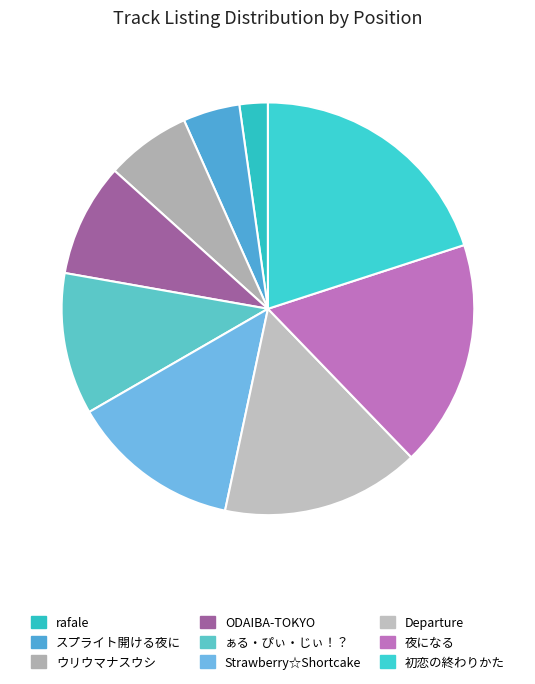

To the nearest percent, what is the combined percentage of Strawberry☆Shortcake and ODAIBA-TOKYO?

22%